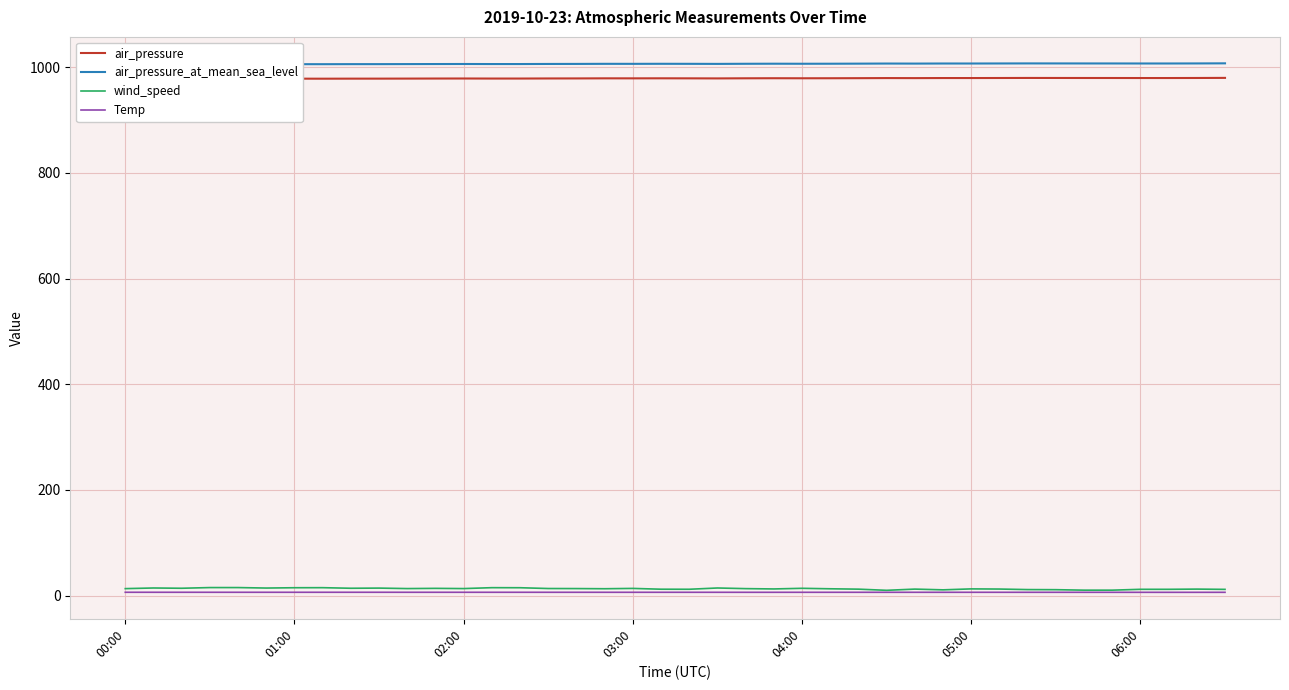

The value of air_pressure at 23 is 581.5. True or false?

False